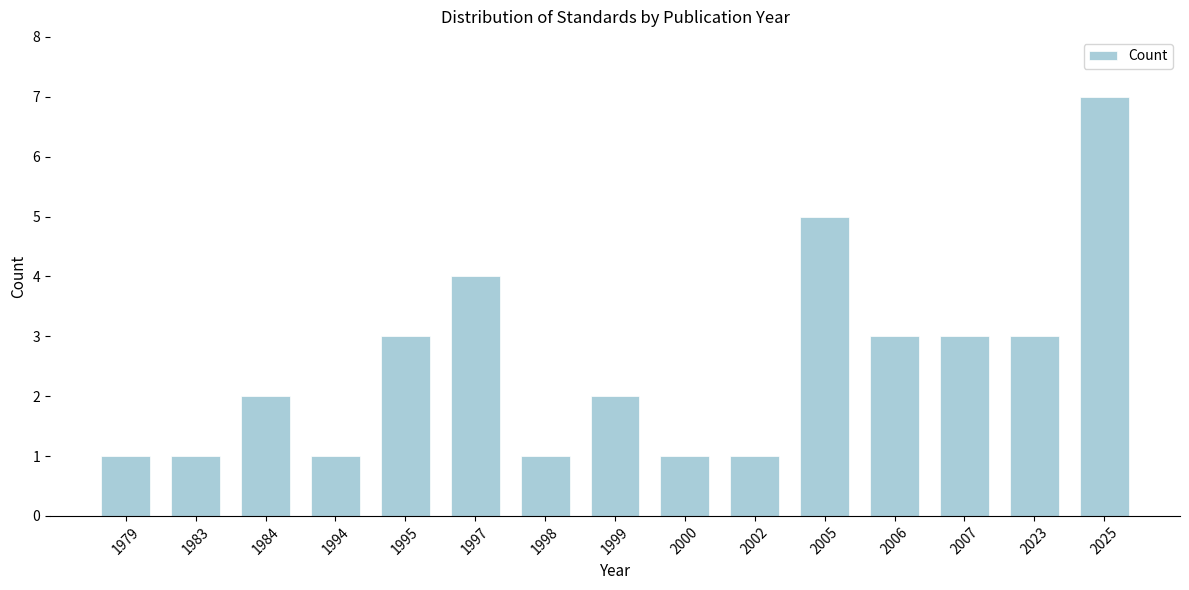

Reading right to left, list all the values displayed in this chart.

2025=7	2023=3	2007=3	2006=3	2005=5	2002=1	2000=1	1999=2	1998=1	1997=4	1995=3	1994=1	1984=2	1983=1	1979=1